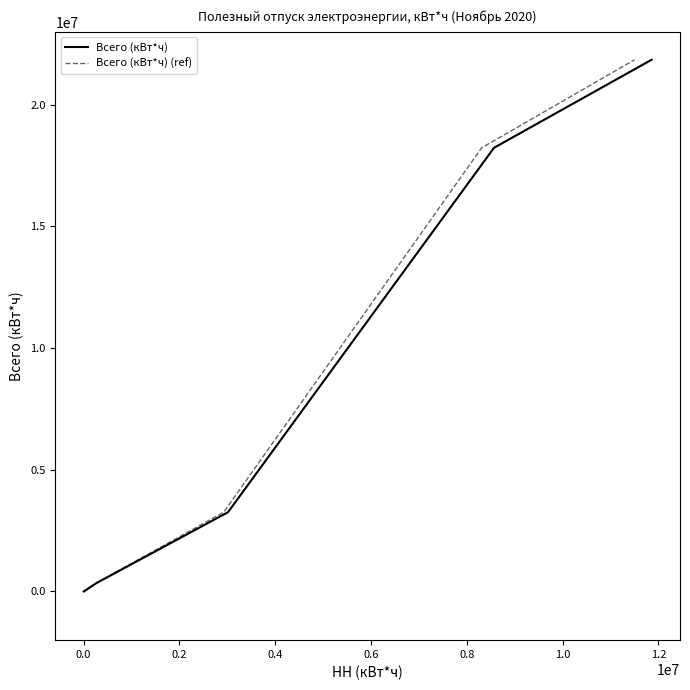

Is this an area chart (filled region under the line)?

No